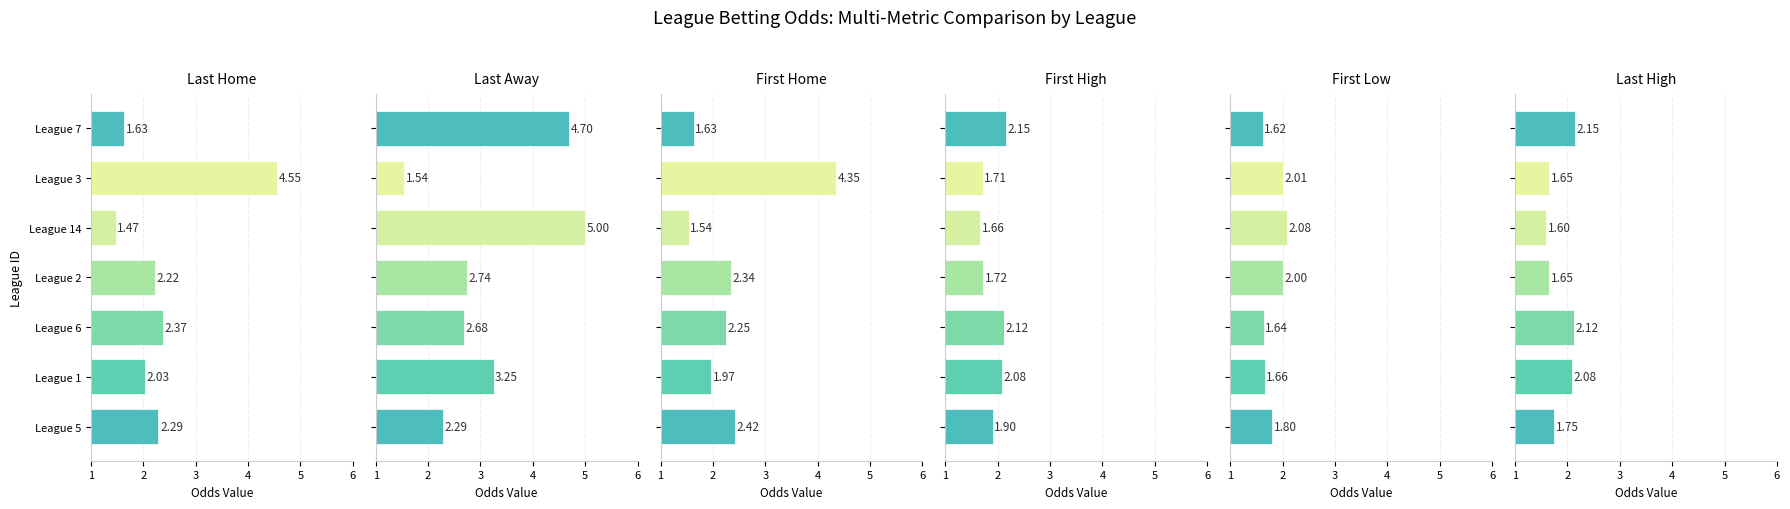

Which has a higher value, League 2 or League 6?

League 6